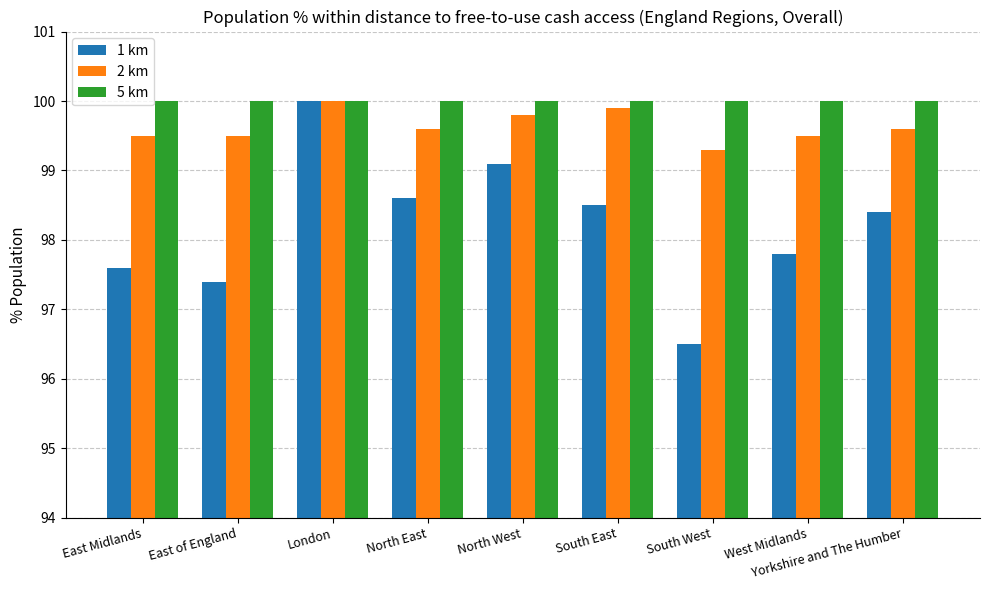

How many bars are there in total?

27